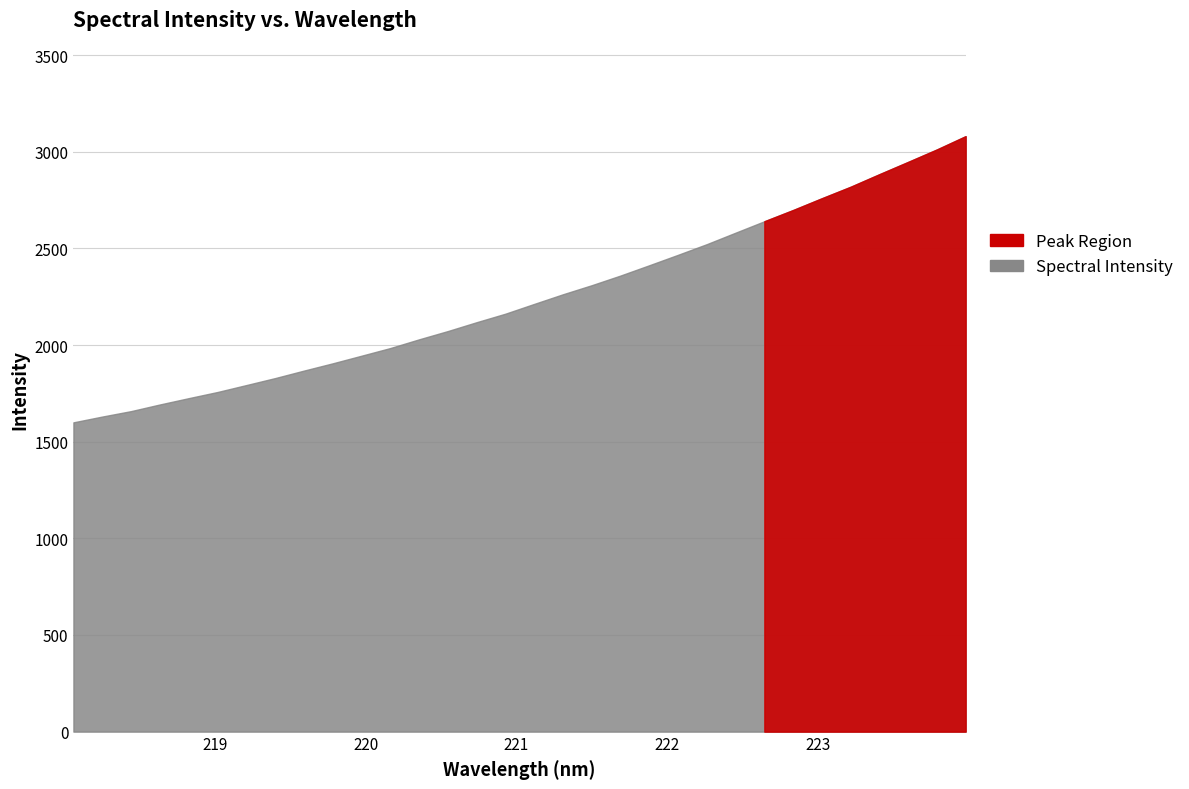

What is the change in value from 223.0264 to 223.9802?

+321.1